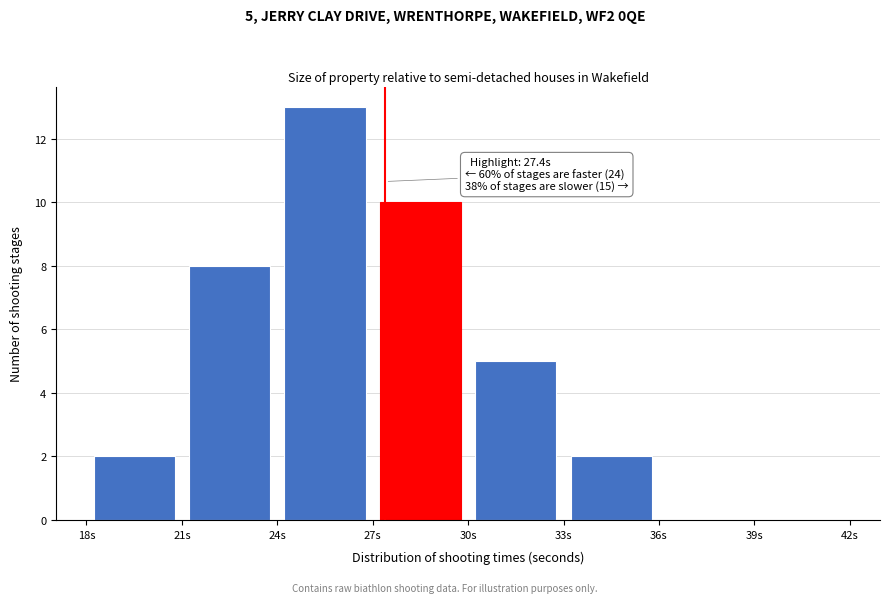

Over which range of the x-axis is the bar tallest?

24 to 27